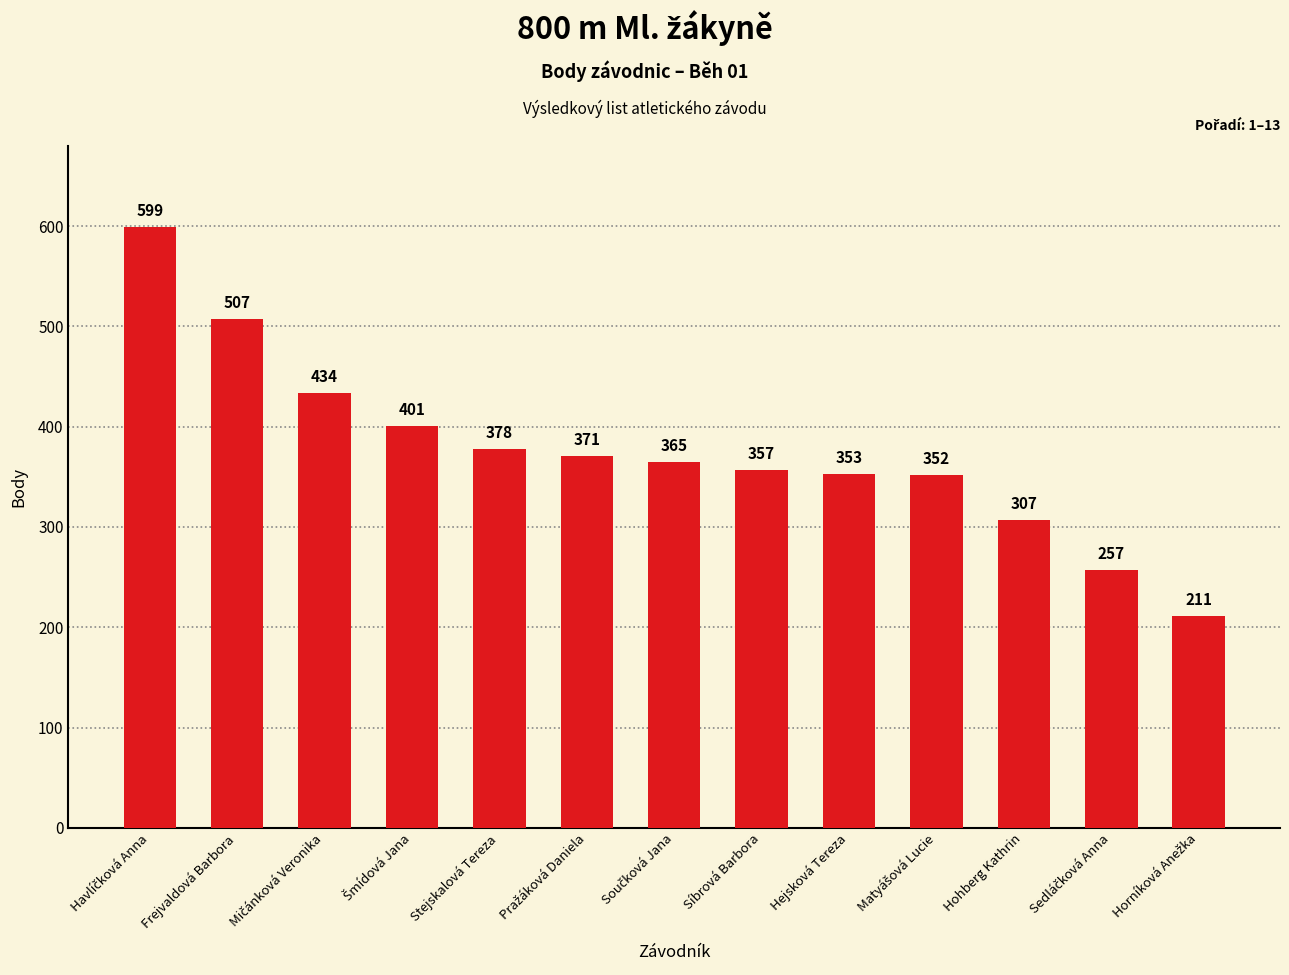

Reading left to right, transcribe all the data shown in this chart.

599	507	434	401	378	371	365	357	353	352	307	257	211